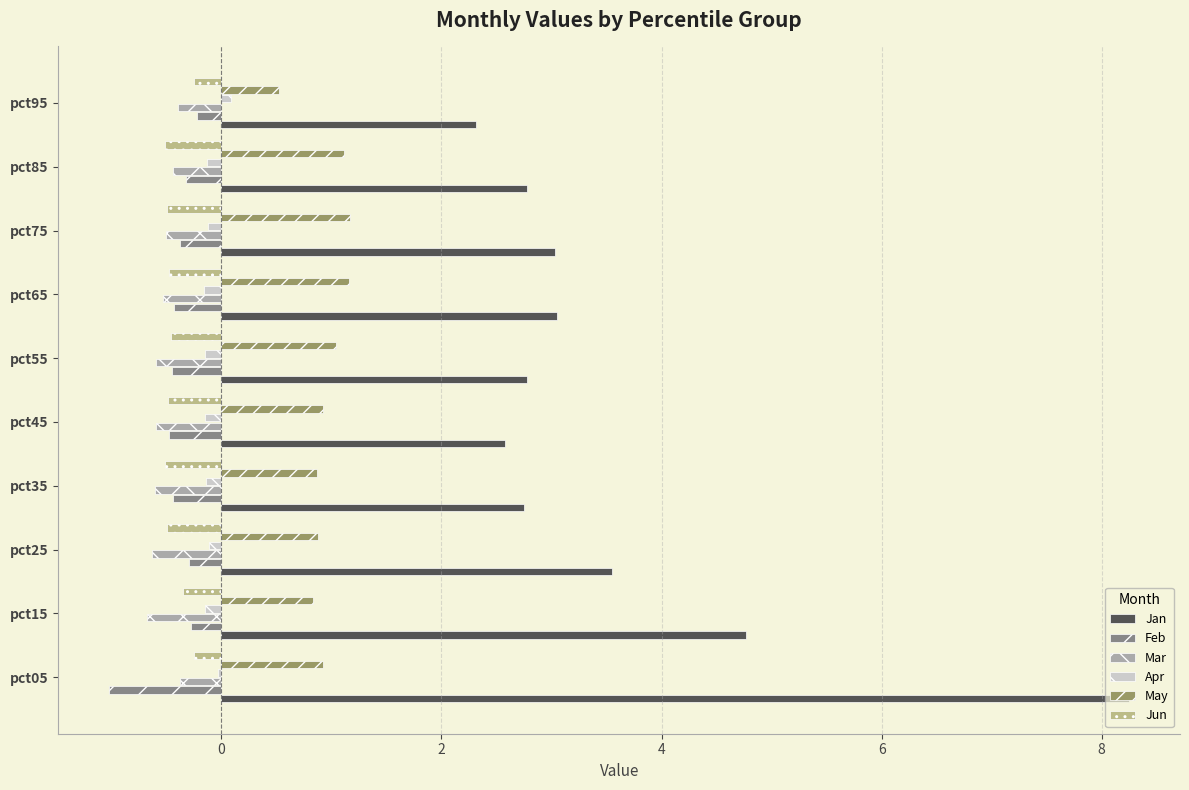

The May series shows 1.2 at pct15. True or false?

False